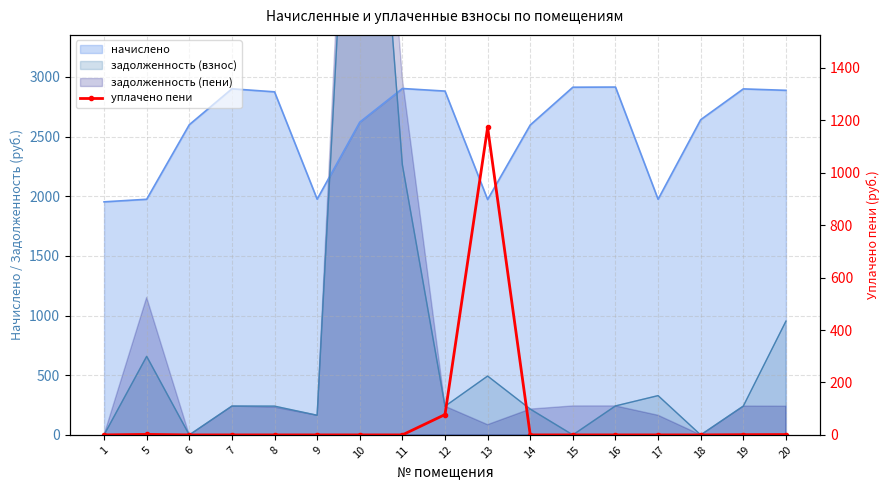

Reading left to right, extract all data points from this chart.

1=0.0	5=1.9	6=0.0	7=0.0	8=0.0	9=0.0	10=0.0	11=0.0	12=77.5	13=1172.8	14=0.0	15=0.0	16=0.0	17=0.0	18=0.0	19=0.9	20=1.3